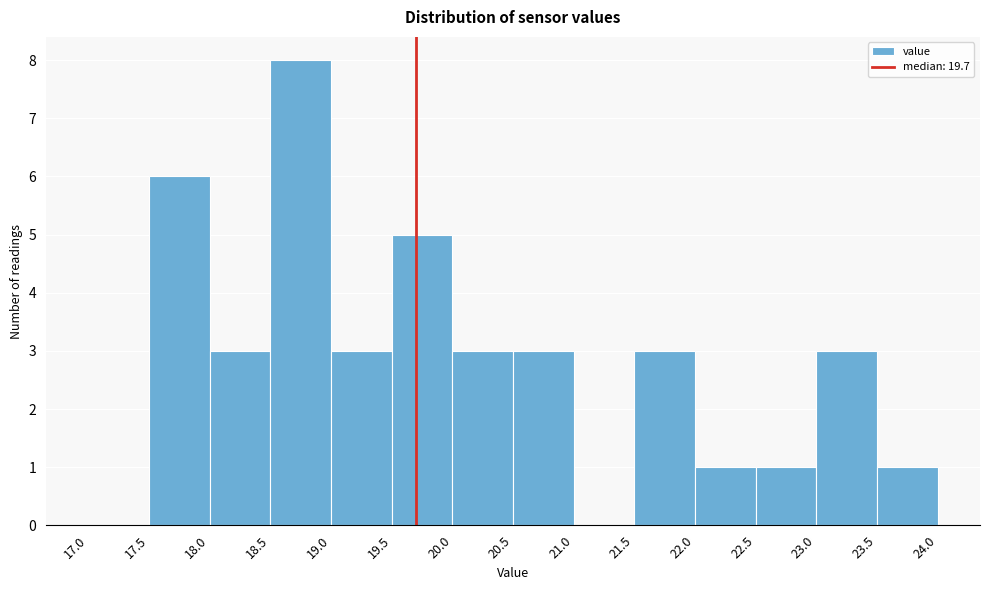

Over which range of the x-axis is the bar tallest?

18.5 to 19.0